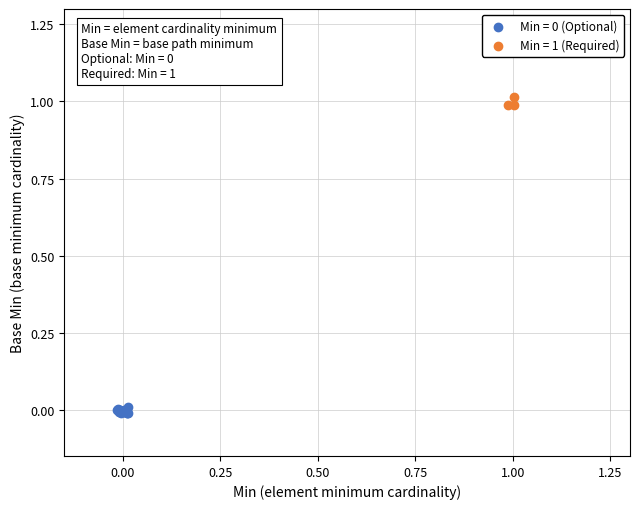

Which series reaches the maximum Y coordinate?

Min = 1 (Required)